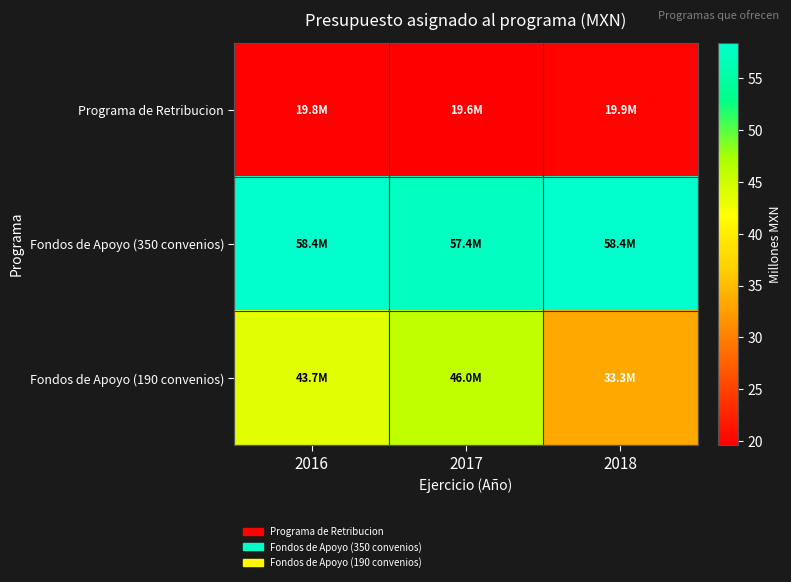

Reading right to left, what are all the values shown in this chart?

Programa de Retribucion: 2018=19.9	2017=19.6	2016=19.8
Fondos de Apoyo (350 convenios): 2018=58.4	2017=57.4	2016=58.4
Fondos de Apoyo (190 convenios): 2018=33.3	2017=46.0	2016=43.7